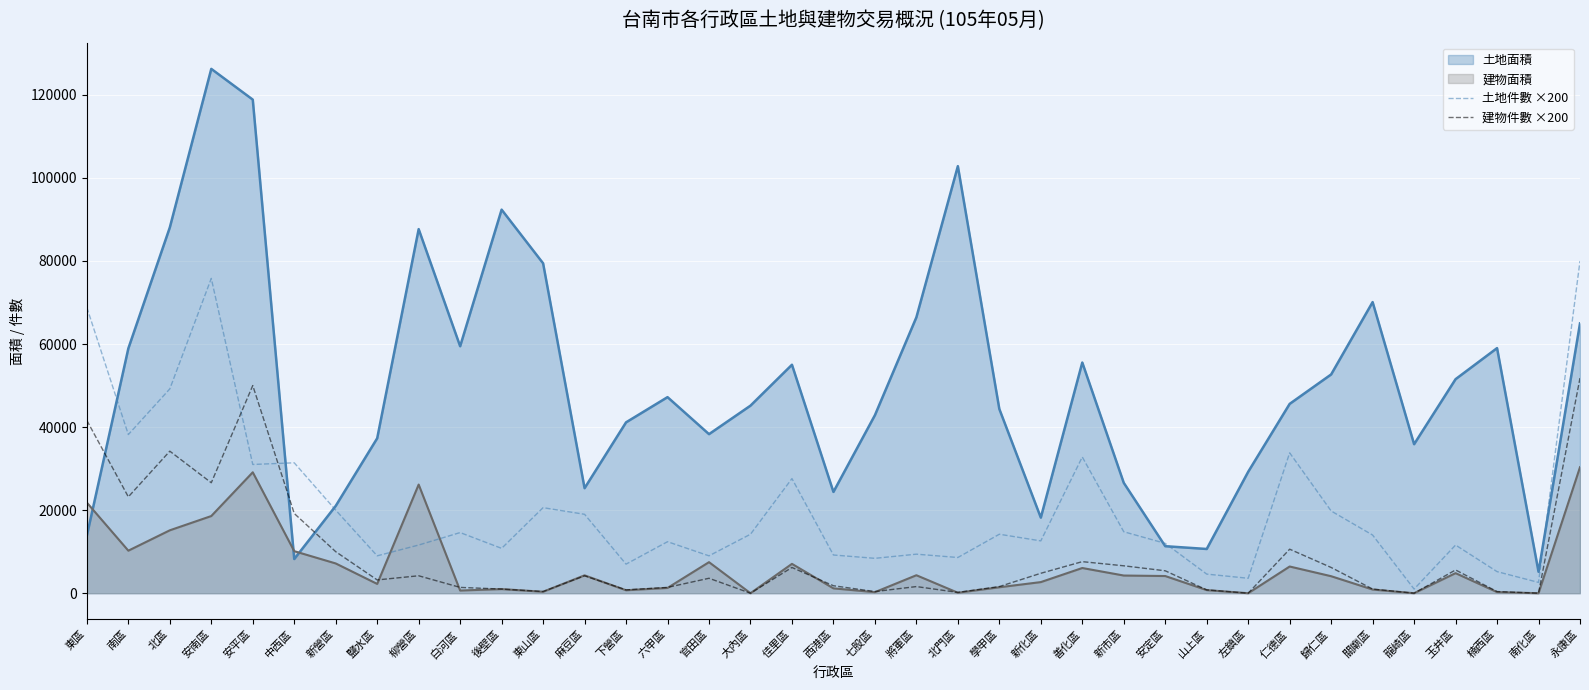

What is the value of the 建物件數 ×200 point at the 27th from the left?

5400